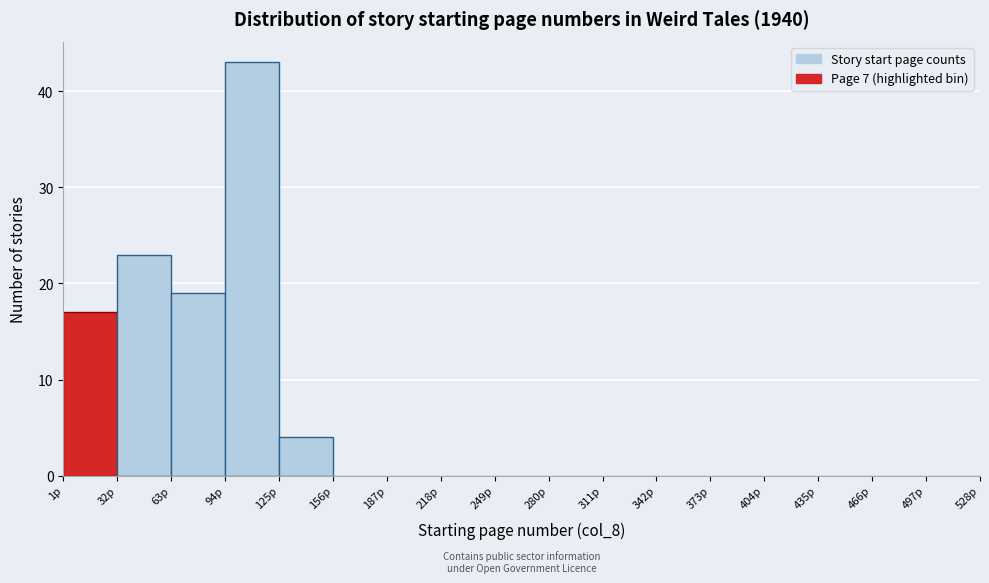

What is the height of the bar covering 32 to 63 on the x-axis? Neither the bar edges nor the heights are printed on the chart, so give them approximately, as read against the axes.

23